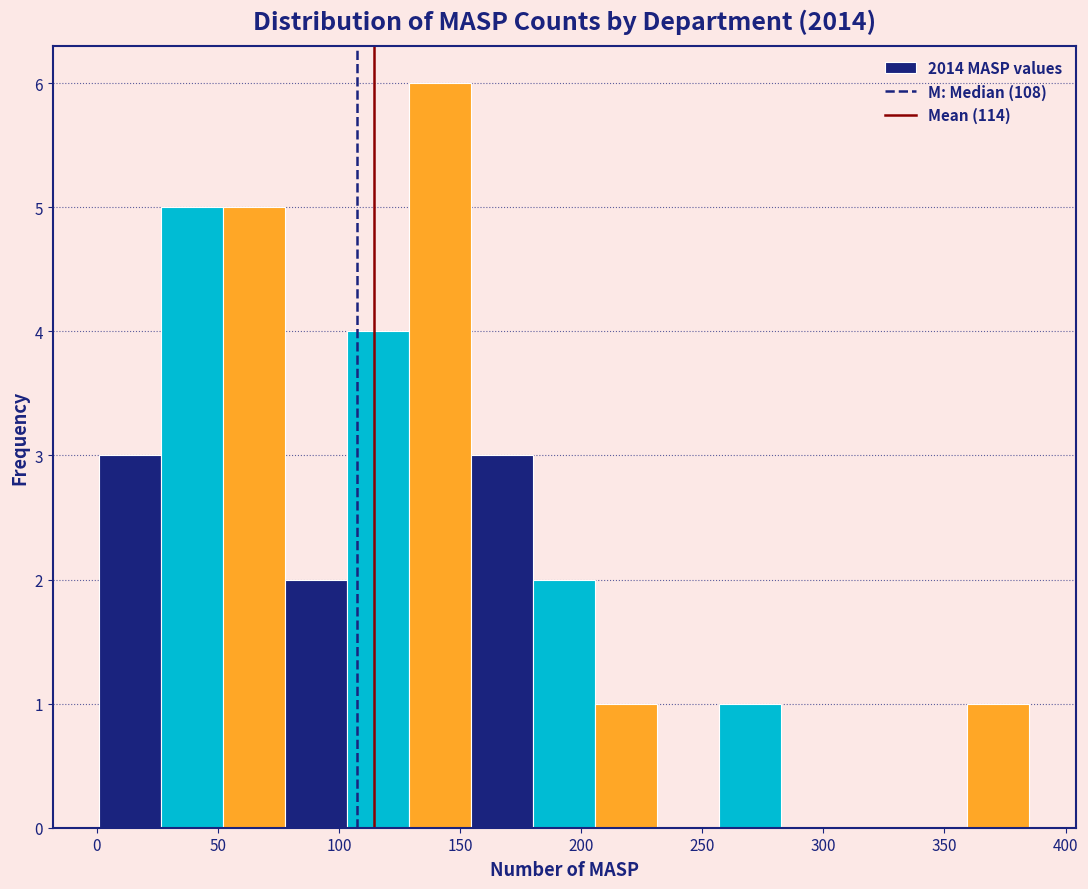

What is the height of the bar covering 155 to 180 on the x-axis? Neither the bar edges nor the heights are printed on the chart, so give them approximately, as read against the axes.

3